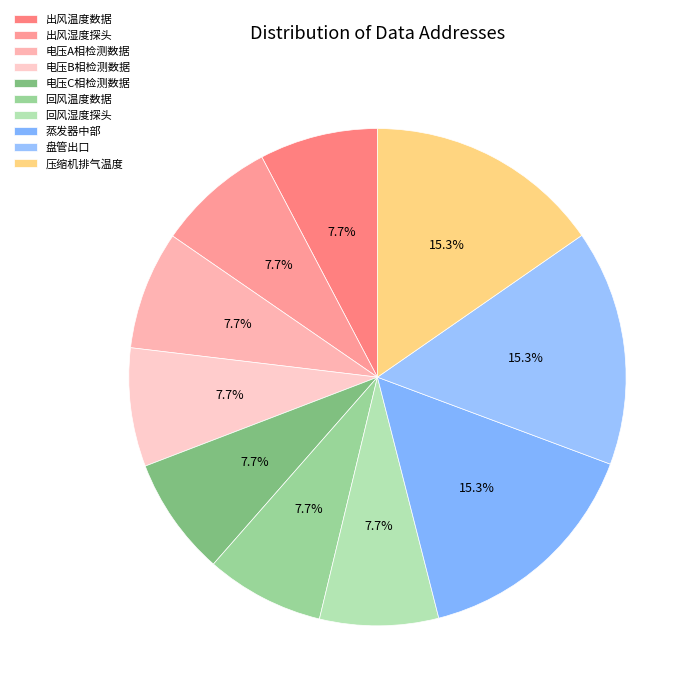

What is the ratio of the value at 电压B相检测数据 to the value at 蒸发器中部?

0.5